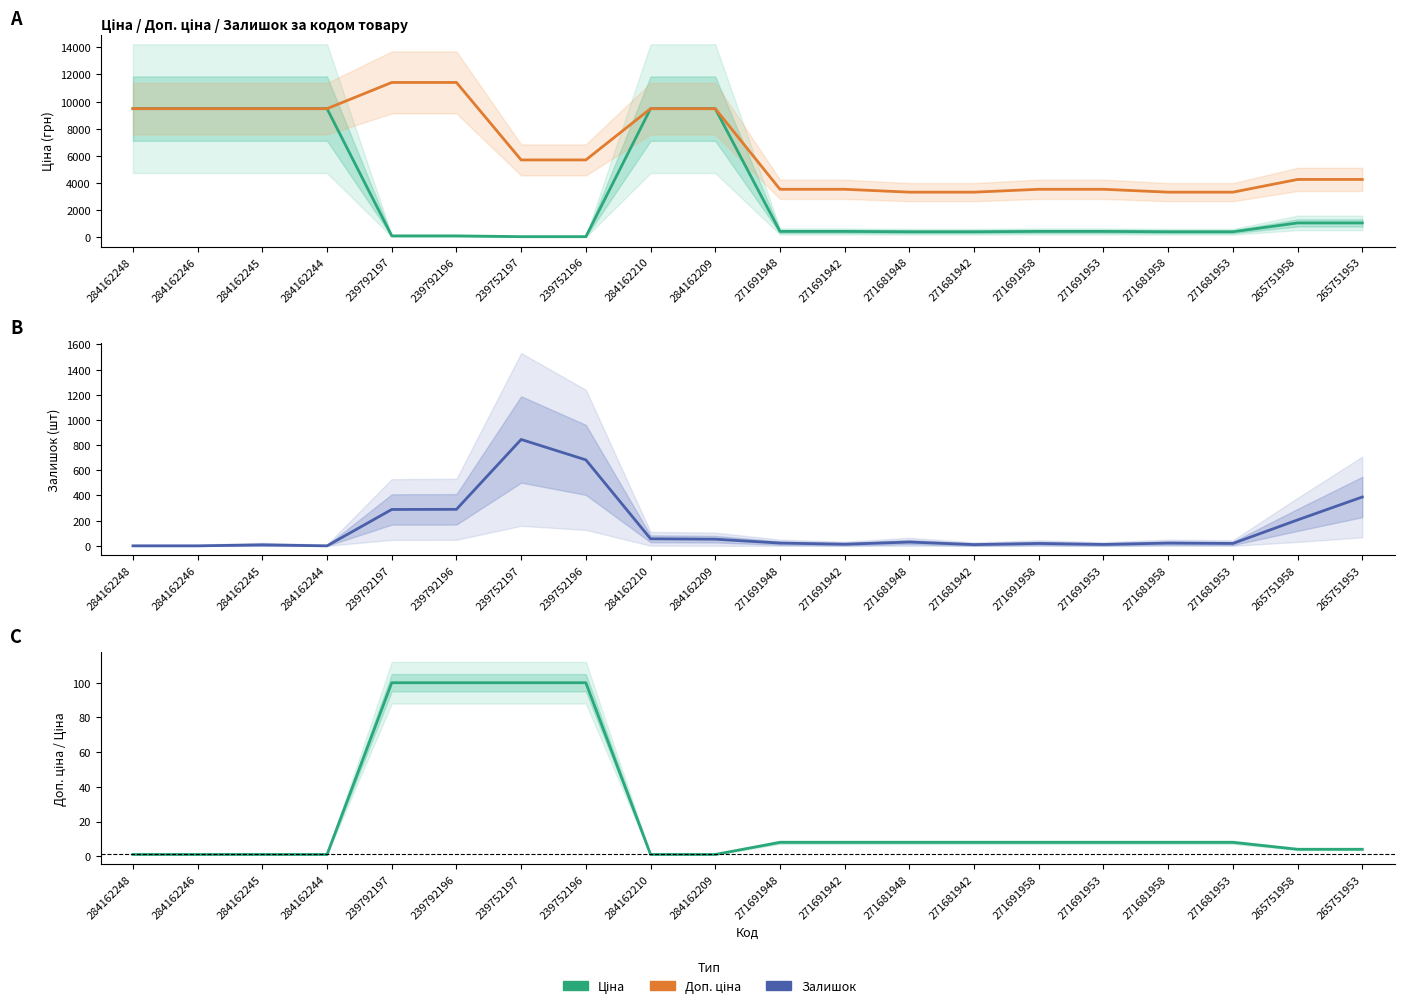

How many categories are shown in the chart?

20